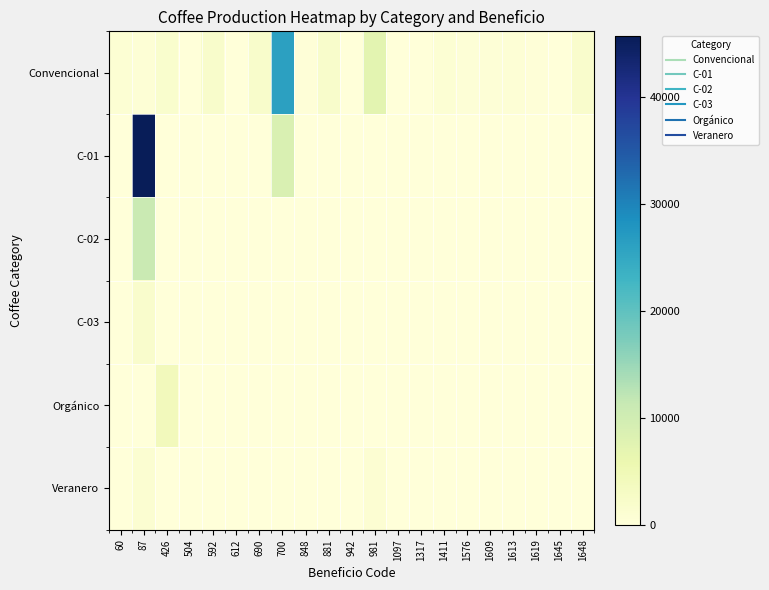

Which series has the largest range (max minus min)?

C-01